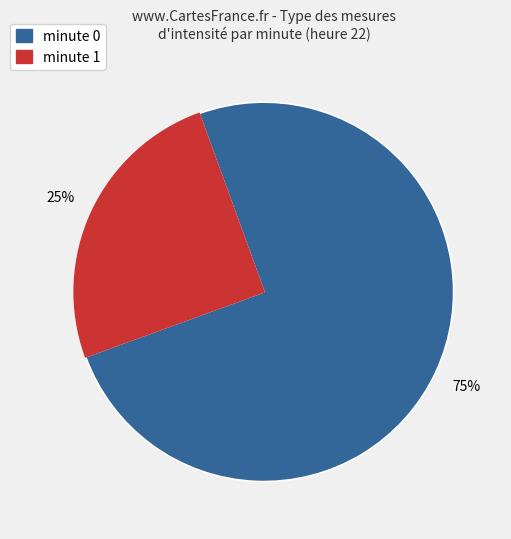

Is there a majority slice in this chart?

Yes